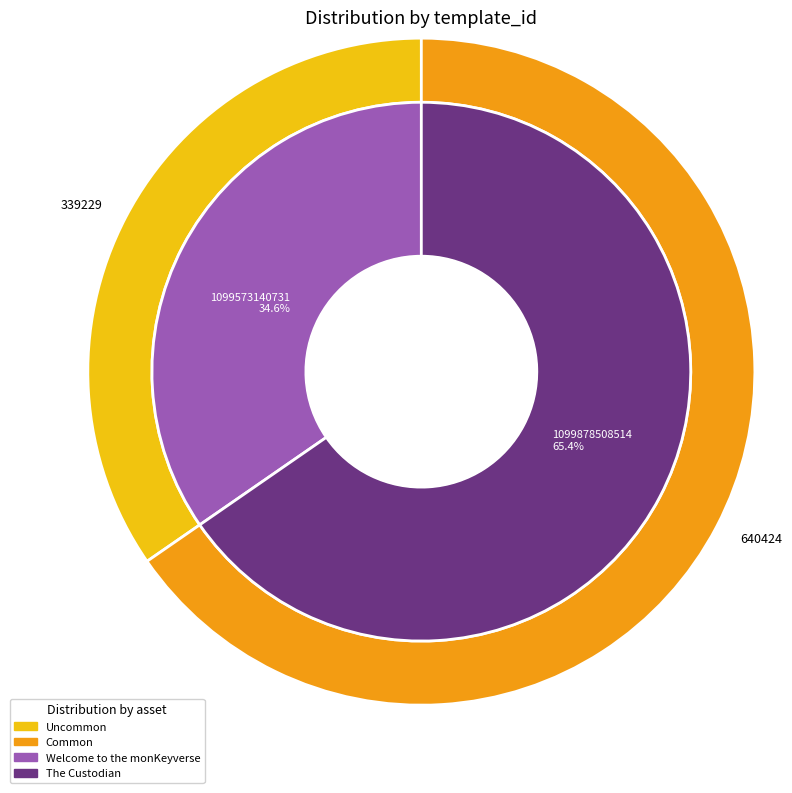

Combined, what portion of the pie is 1099573140731 and 1099878508514?

100.0%